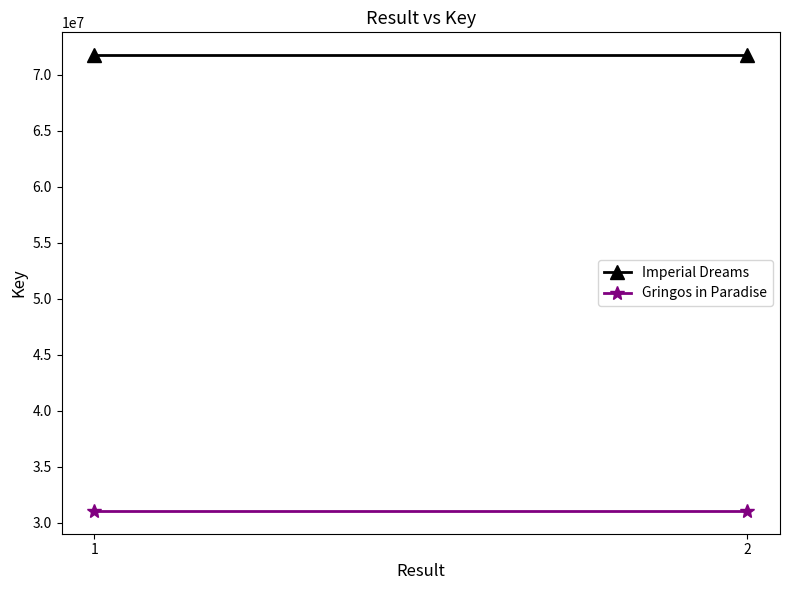

Which has a higher value, 1 or 2?

1